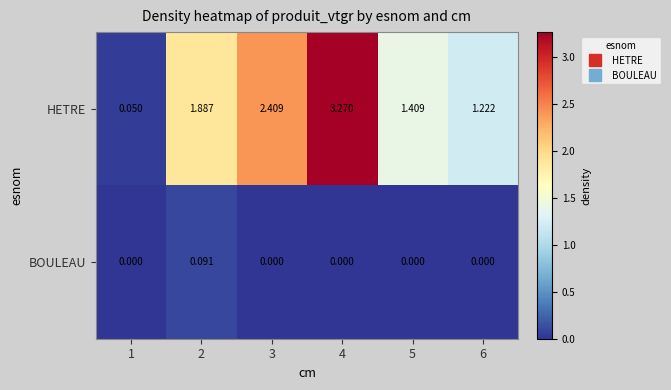

Rank the series by their maximum value, from lowest to highest.

BOULEAU, HETRE